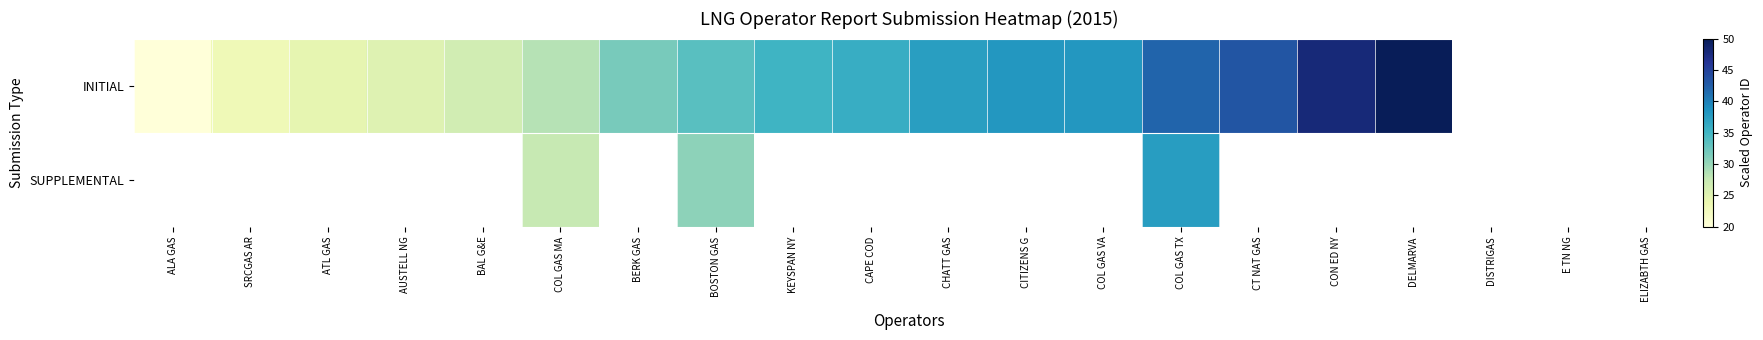

At which category is the sum across all series the highest?

COL GAS TX